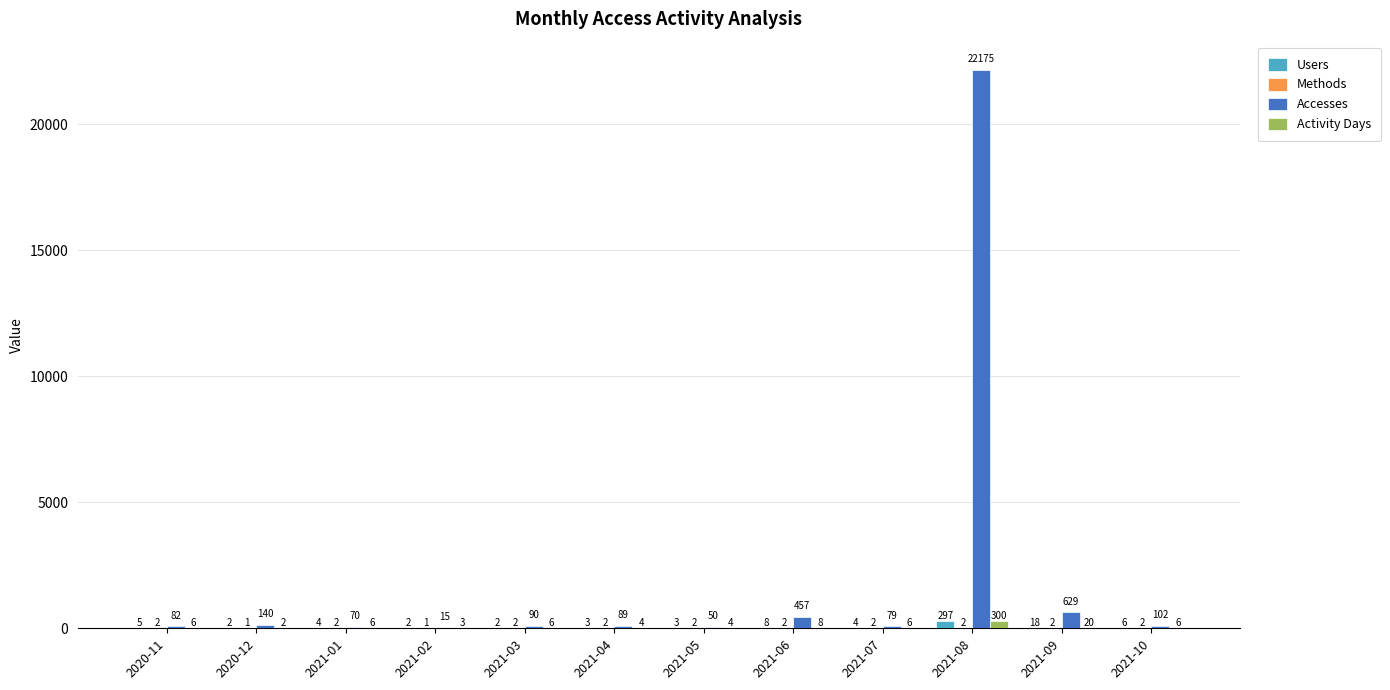

What is the sum of the Users values at 2021-08 and 2021-01?

301